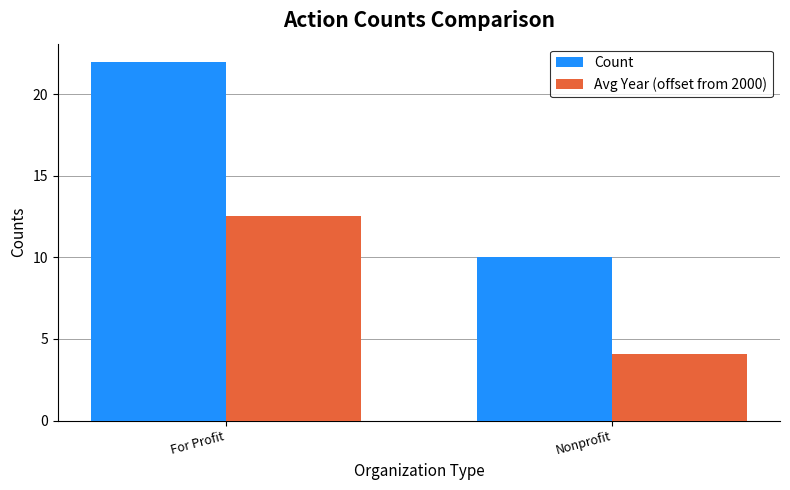

List the series in order of their peak value, highest first.

Count, Avg Year (offset from 2000)